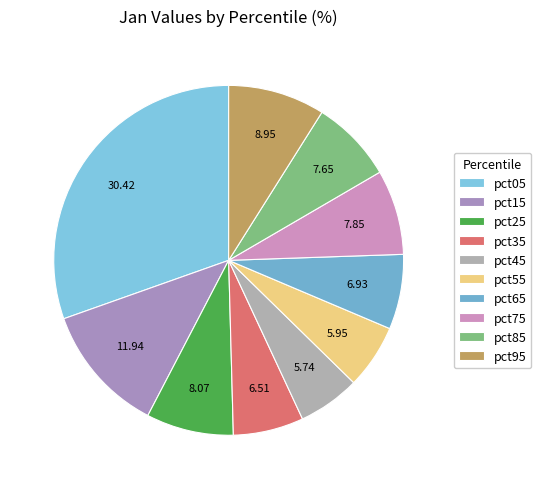

The pct55 slice represents 16% of the pie. True or false?

False